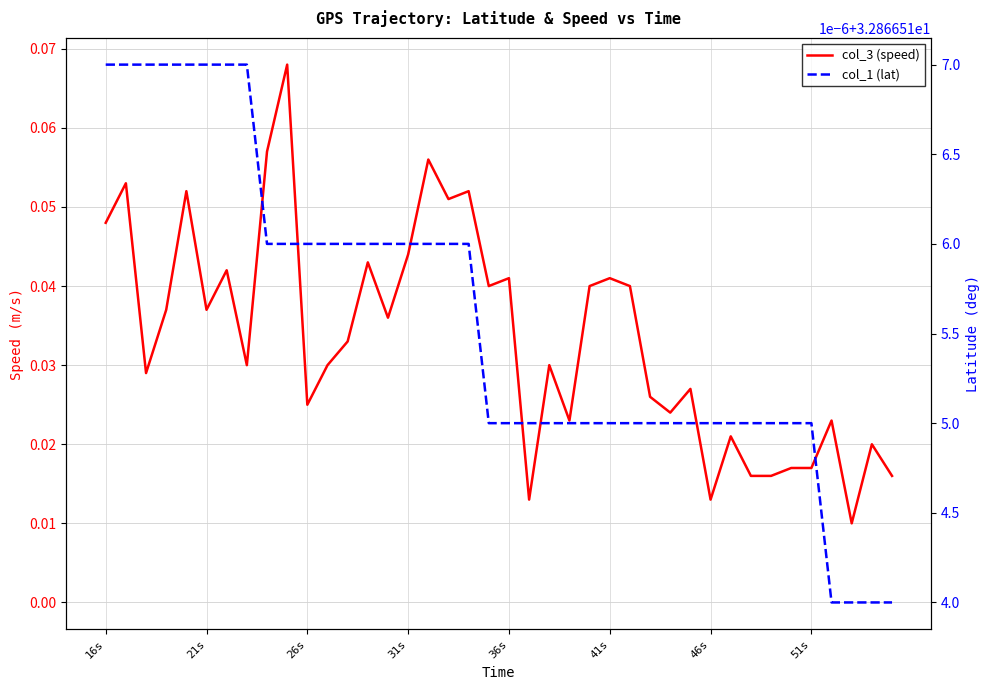

The value of col_3 (speed) at 33 is 0.0. True or false?

True